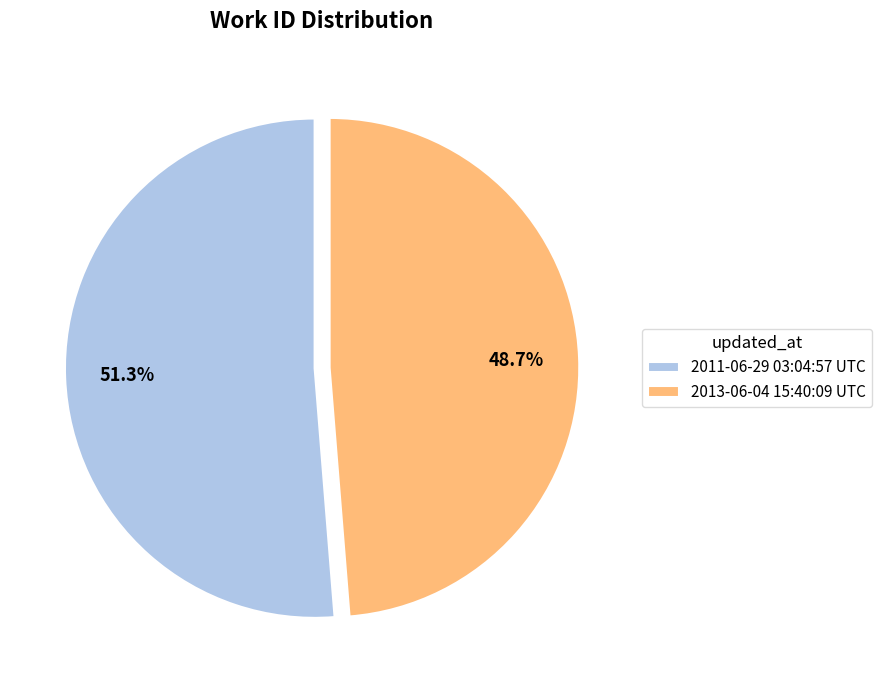

What portion of the pie excludes 2011-06-29 03:04:57 UTC?

48.7%